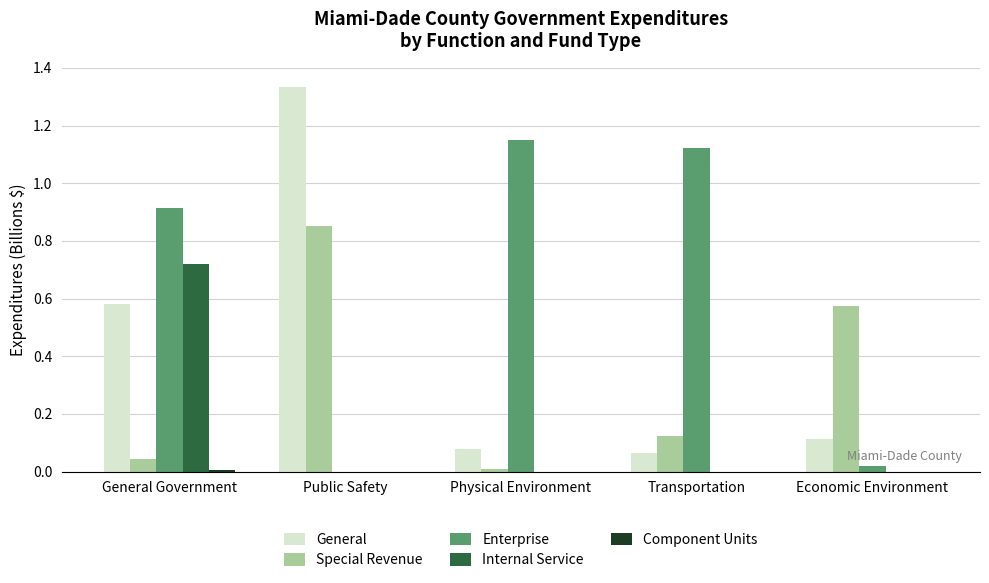

Is it true that Special Revenue equals 0.2 at Transportation?

False